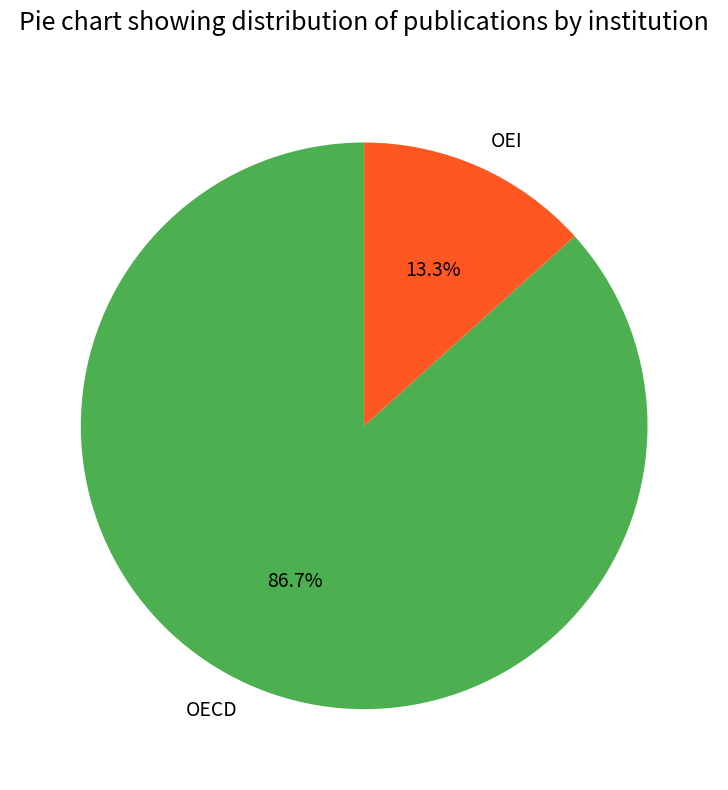

Approximately how many times larger is the value at OEI compared to OECD?

0.2